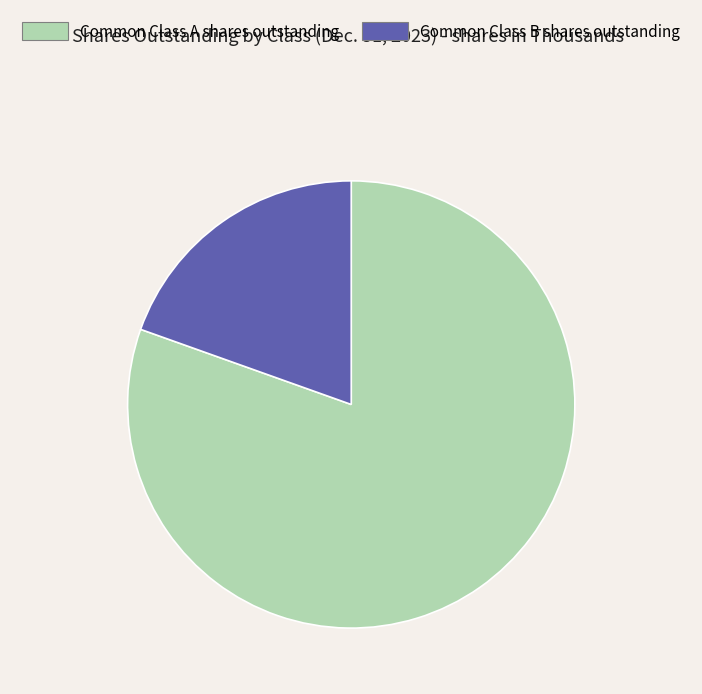

Does Common Class A shares outstanding represent more than half of the total?

Yes